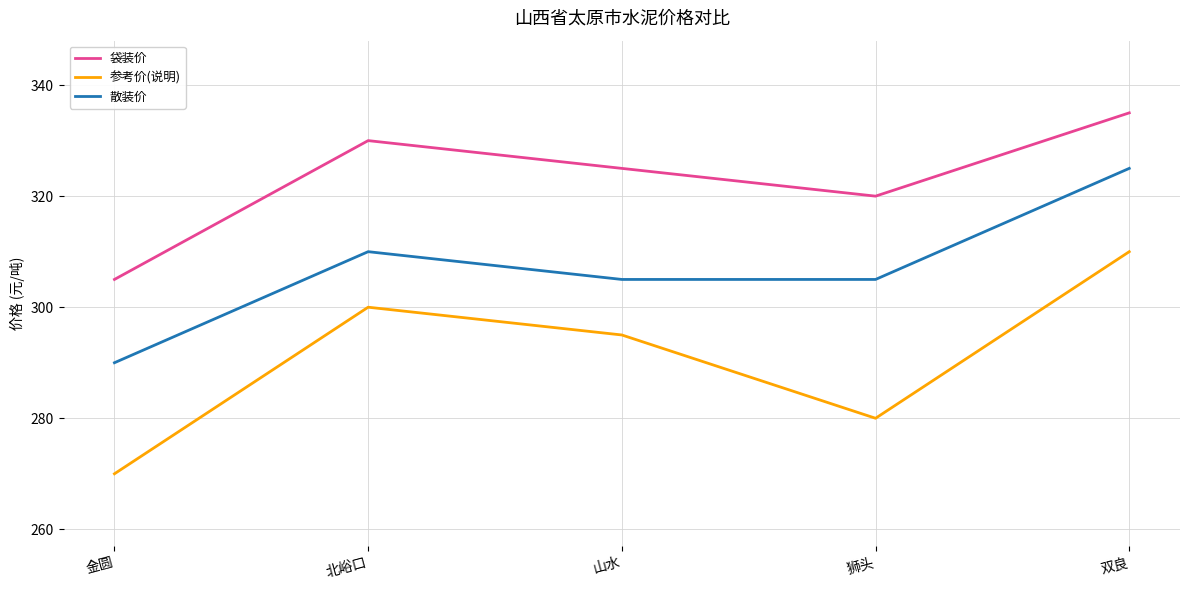

True or false: 袋装价 and 参考价(说明) cross at least once.

False